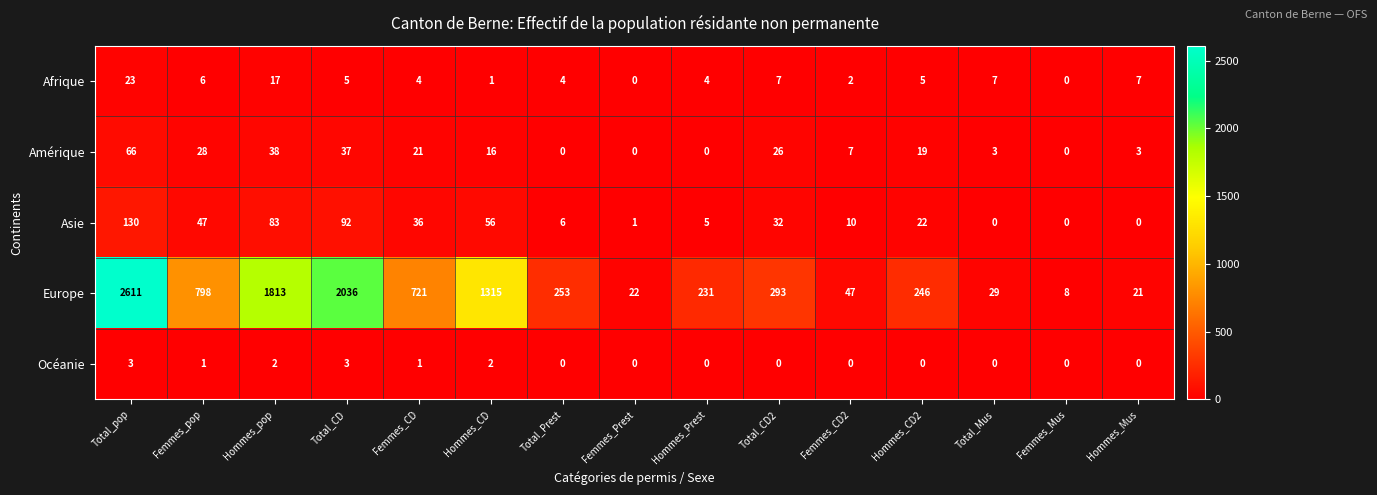

At how many categories does at least one series exceed 1675?

3